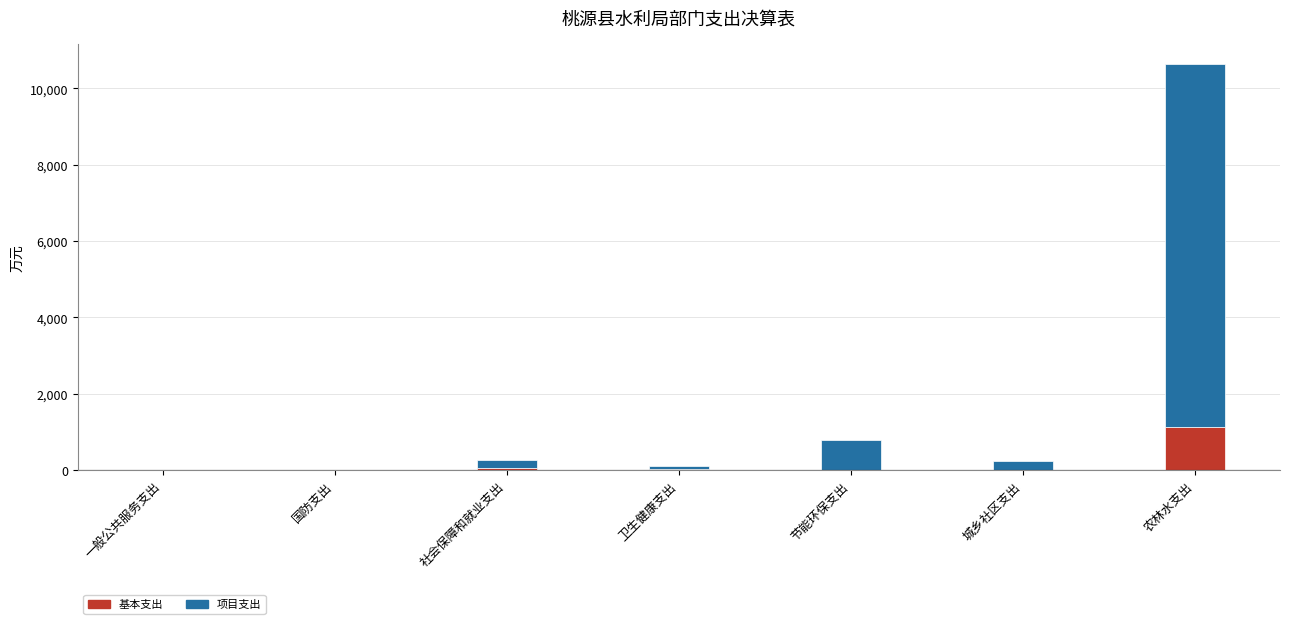

What is the maximum value for 基本支出?

1124.5